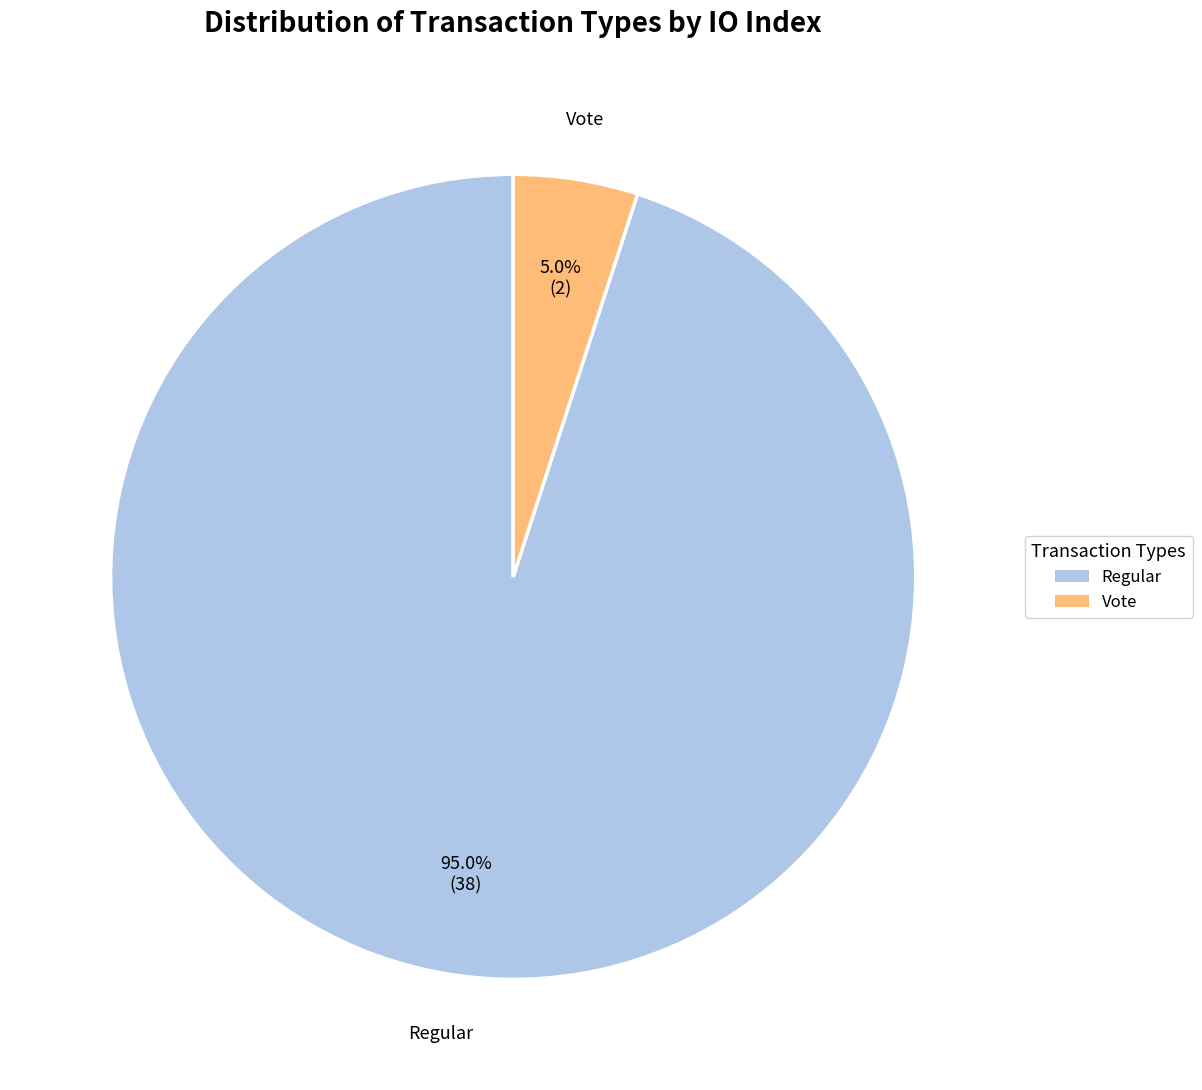

To the nearest percent, what is the difference between the Regular and Vote slice percentages?

90%